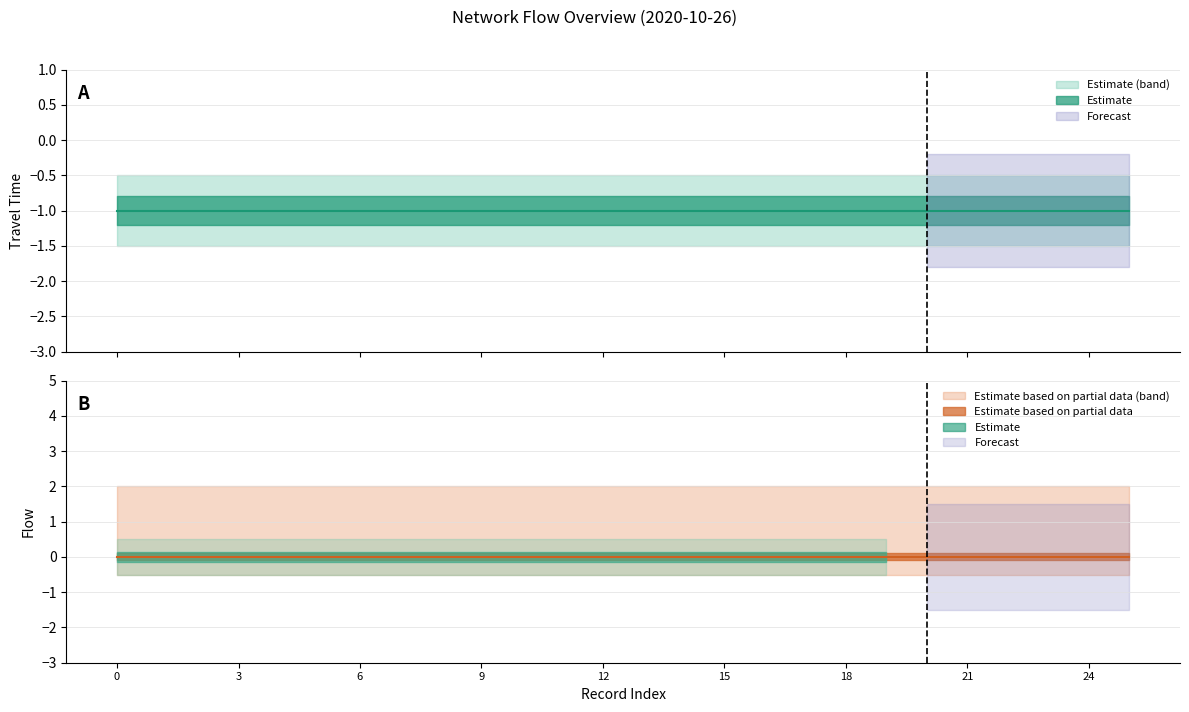

Is this an area chart (filled region under the line)?

No